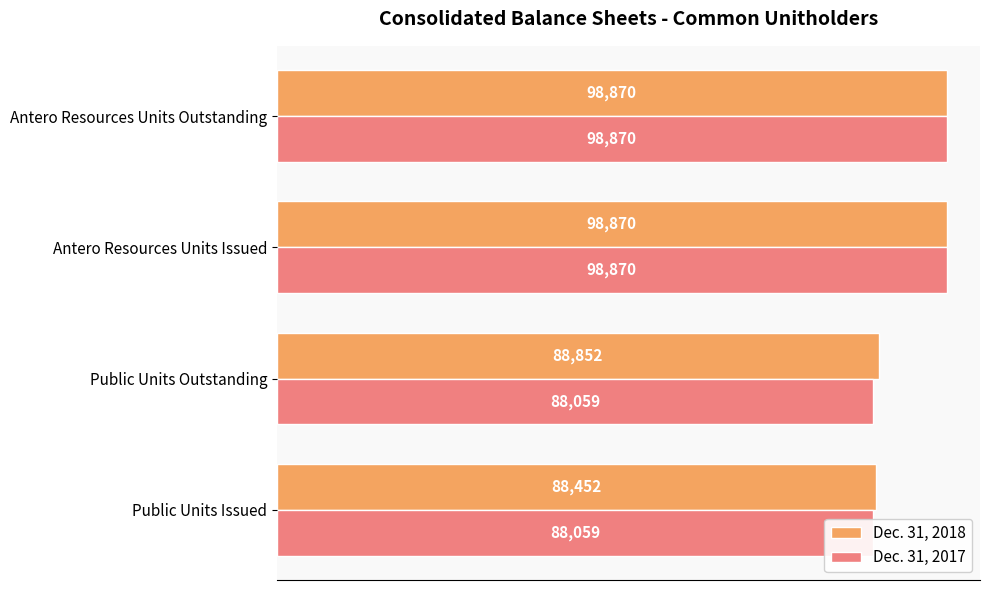

Reading right to left, transcribe all the data shown in this chart.

Dec. 31, 2018: 60000=98870	40000=98870	20000=88852	0=88452
Dec. 31, 2017: 60000=98870	40000=98870	20000=88059	0=88059